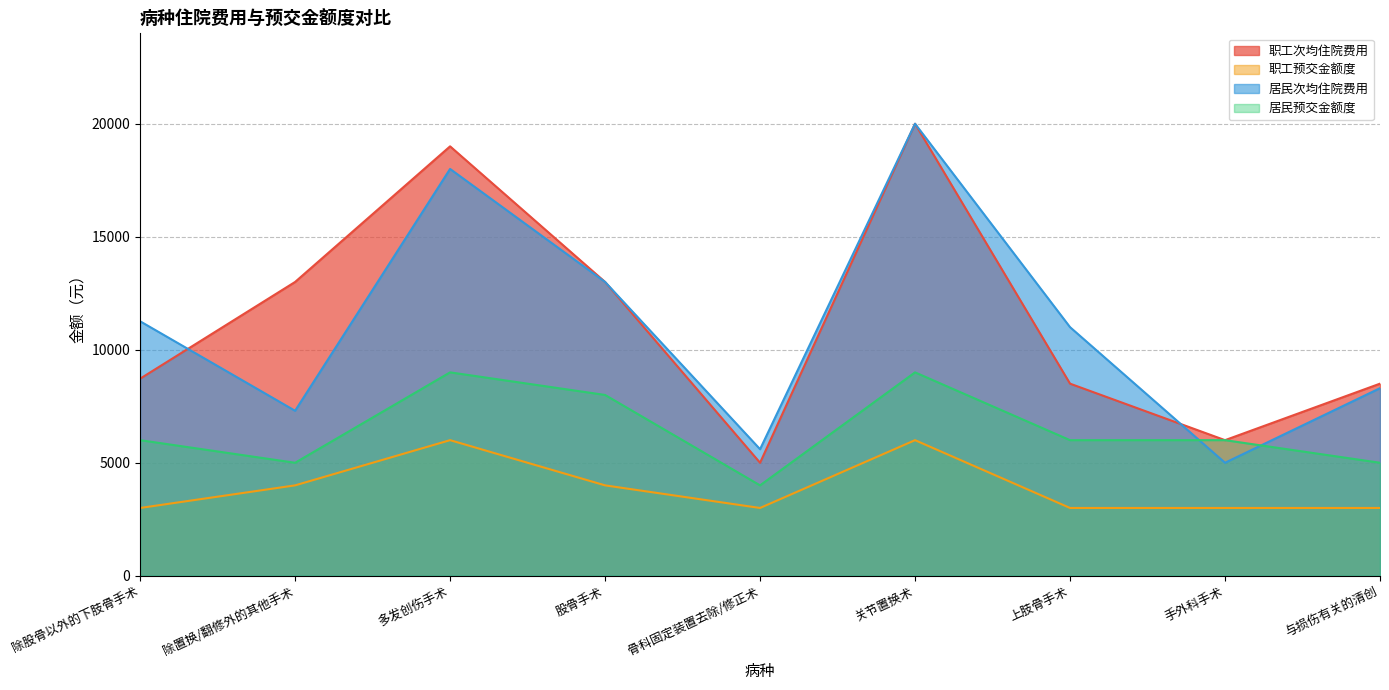

Reading right to left, list all the values displayed in this chart.

职工次均住院费用: 与损伤有关的清创=8500	手外科手术=6000	上肢骨手术=8500	关节置换术=20000	骨科固定装置去除/修正术=5000	股骨手术=13000	多发创伤手术=19000	除置换/翻修外的其他手术=13000	除股骨以外的下肢骨手术=8720
职工预交金额度: 与损伤有关的清创=3000	手外科手术=3000	上肢骨手术=3000	关节置换术=6000	骨科固定装置去除/修正术=3000	股骨手术=4000	多发创伤手术=6000	除置换/翻修外的其他手术=4000	除股骨以外的下肢骨手术=3000
居民次均住院费用: 与损伤有关的清创=8300	手外科手术=5000	上肢骨手术=11000	关节置换术=20000	骨科固定装置去除/修正术=5600	股骨手术=13000	多发创伤手术=18000	除置换/翻修外的其他手术=7300	除股骨以外的下肢骨手术=11260
居民预交金额度: 与损伤有关的清创=5000	手外科手术=6000	上肢骨手术=6000	关节置换术=9000	骨科固定装置去除/修正术=4000	股骨手术=8000	多发创伤手术=9000	除置换/翻修外的其他手术=5000	除股骨以外的下肢骨手术=6000